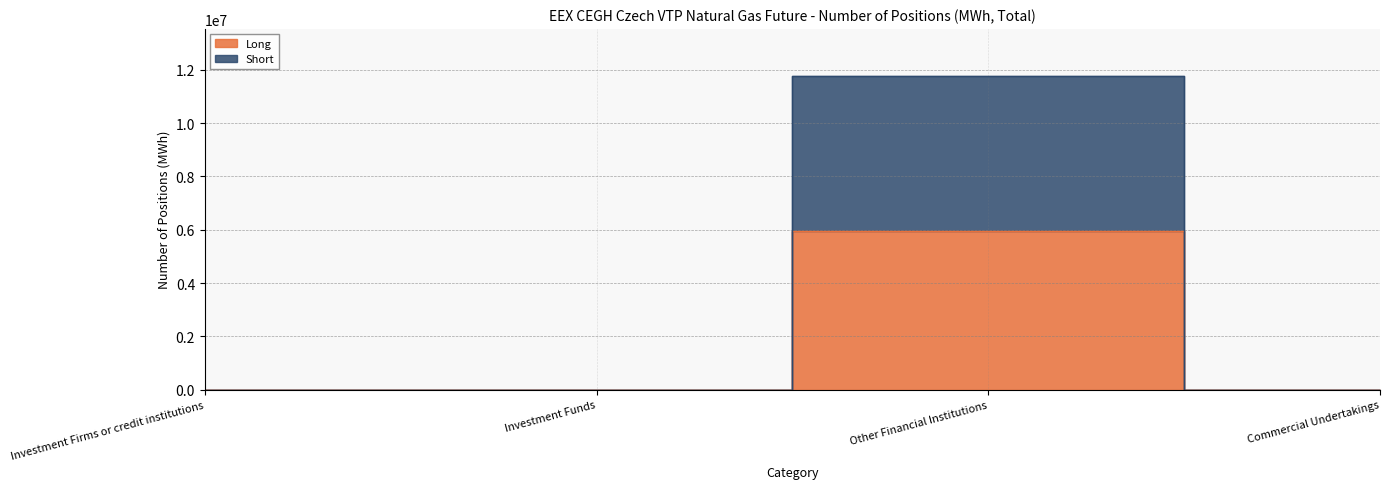

List the series in order of their peak value, highest first.

Short, Long